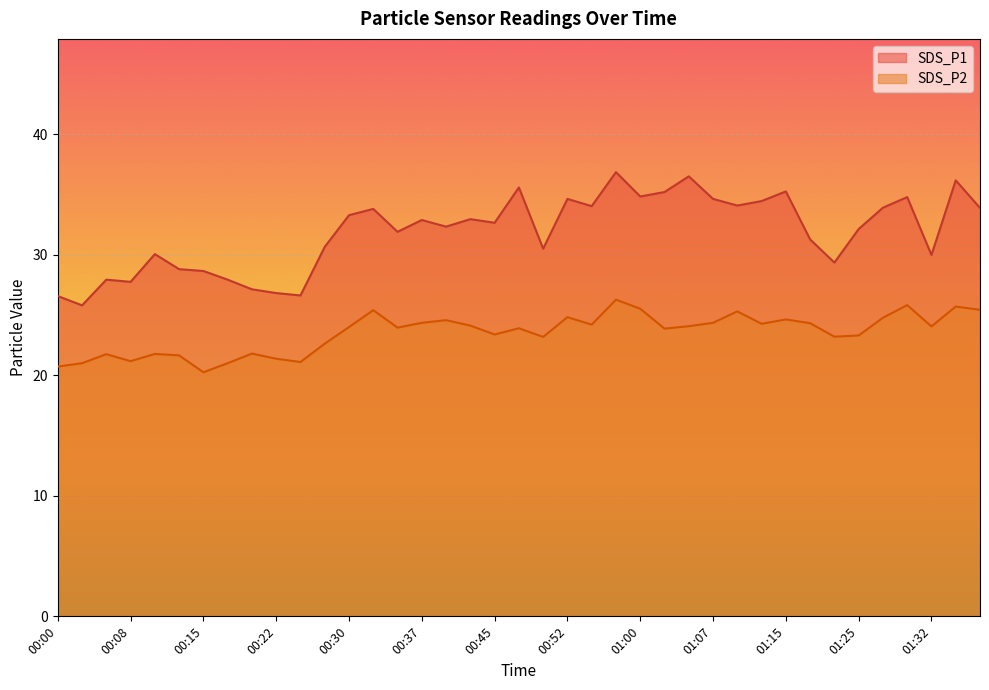

What is the sum of all SDS_P1 values?

1242.5